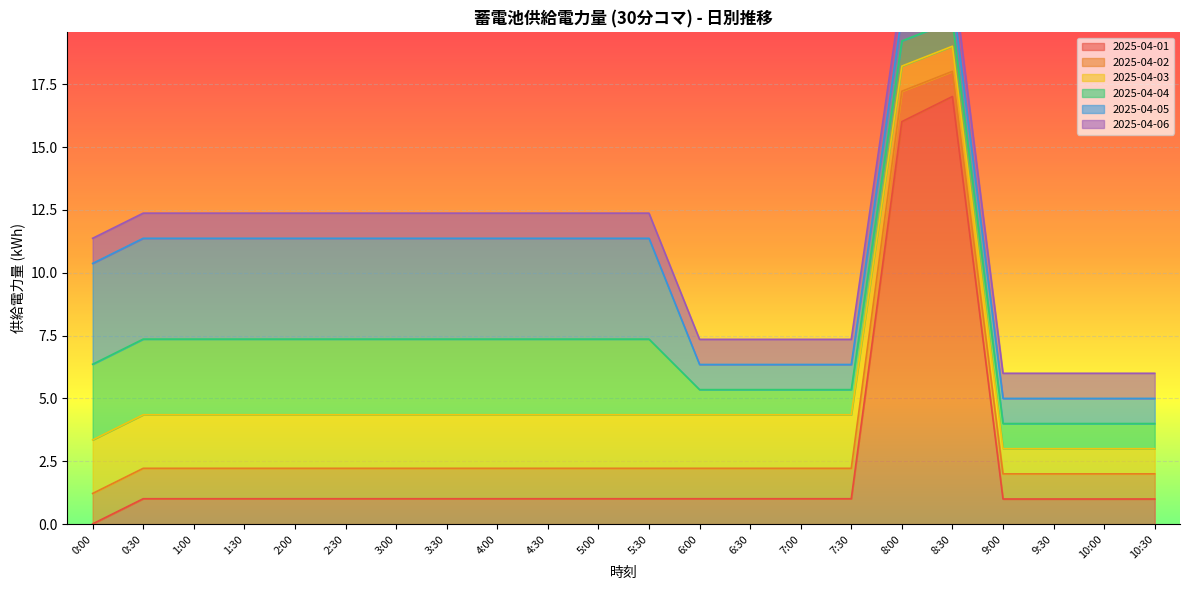

What is the minimum value for 2025-04-03?

1.0